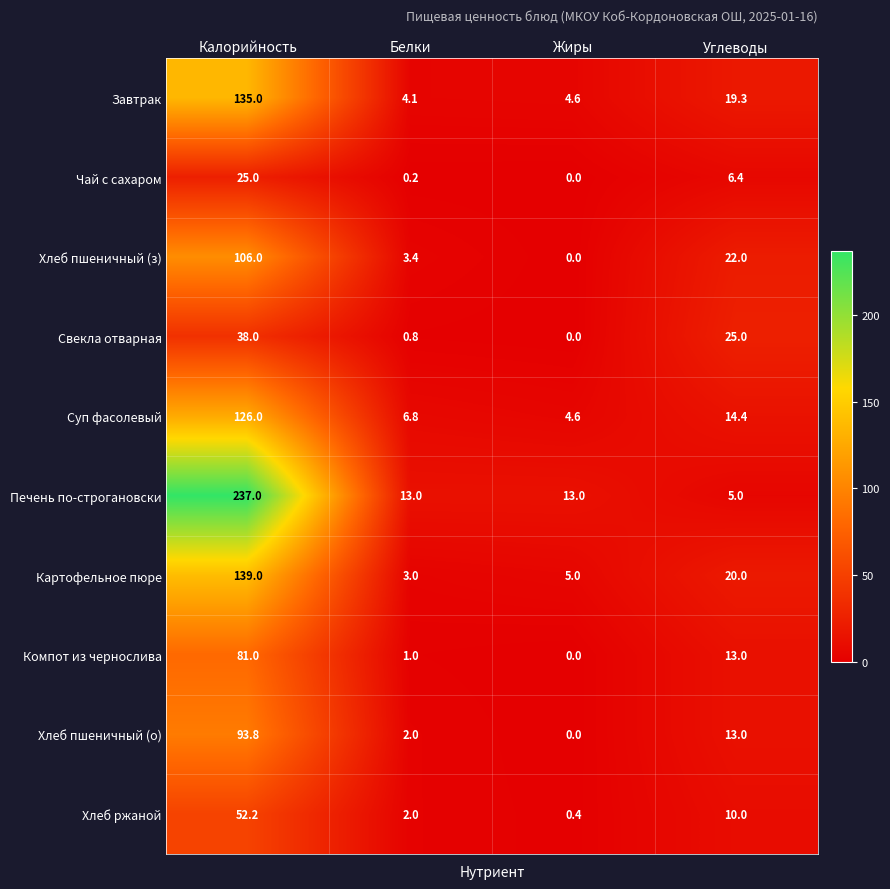

Is the value of Суп фасолевый at Жиры greater than the value of Картофельное пюре at Белки?

Yes